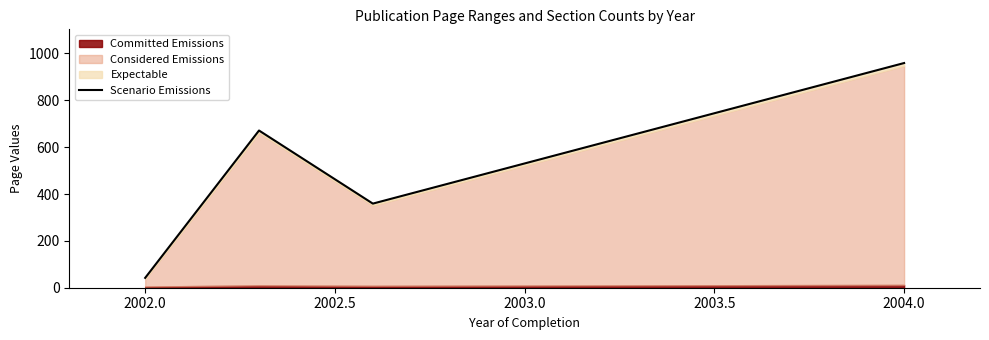

Between 2002.0 and 2004.0, which is larger?

2004.0